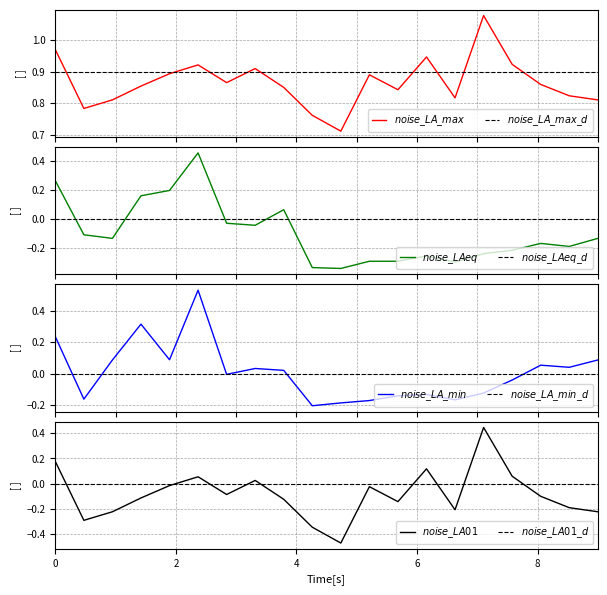

Count the number of data series in this chart.

4